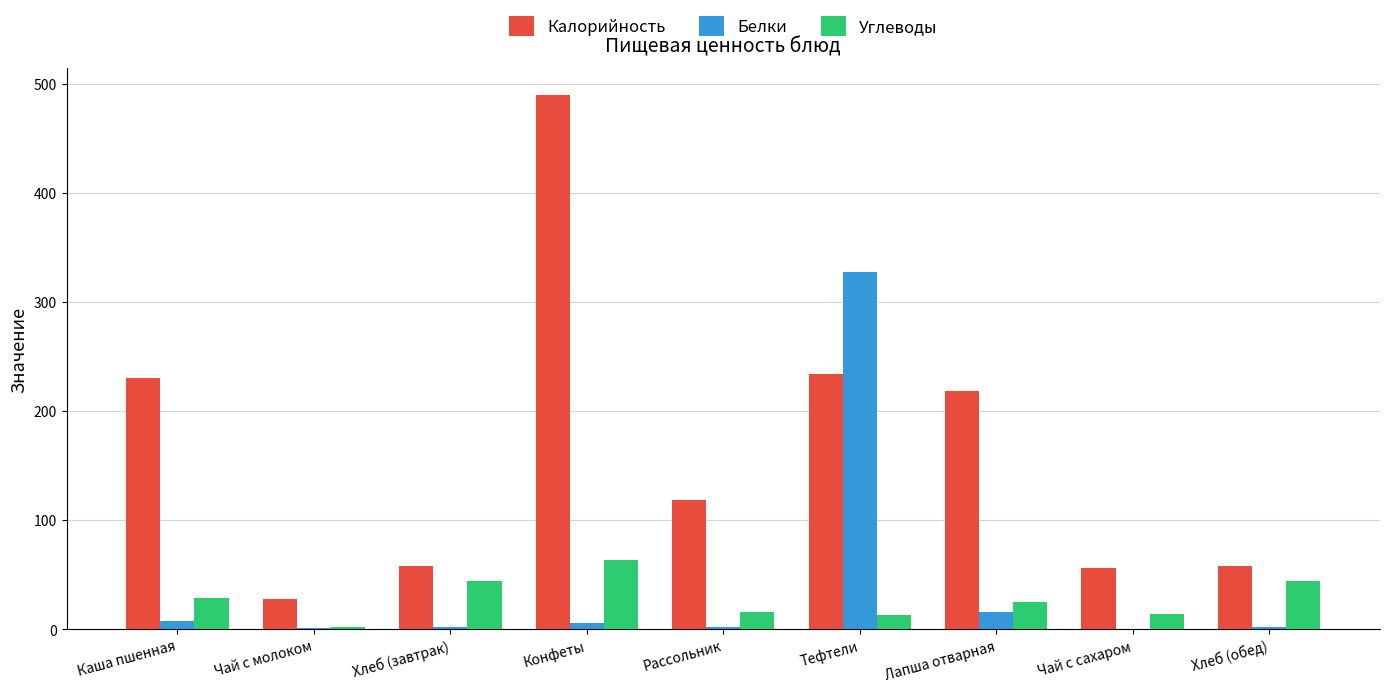

What are all the series names shown in the legend?

Калорийность, Белки, Углеводы